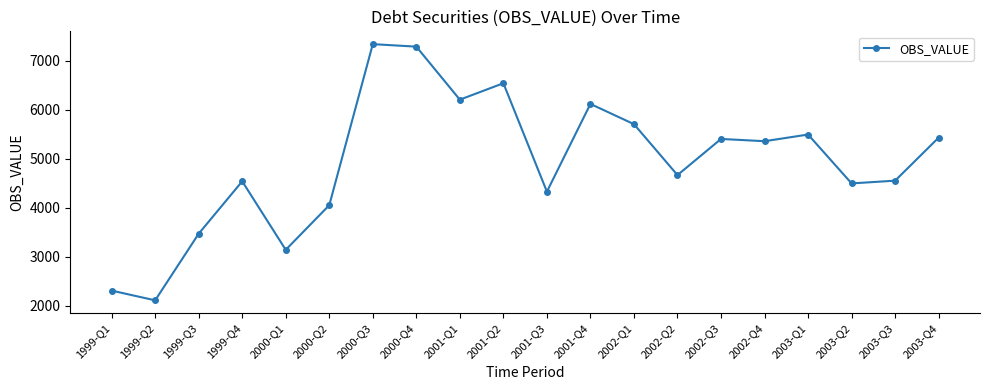

What value does the data have at 2003-Q4, to the nearest 100?

5400